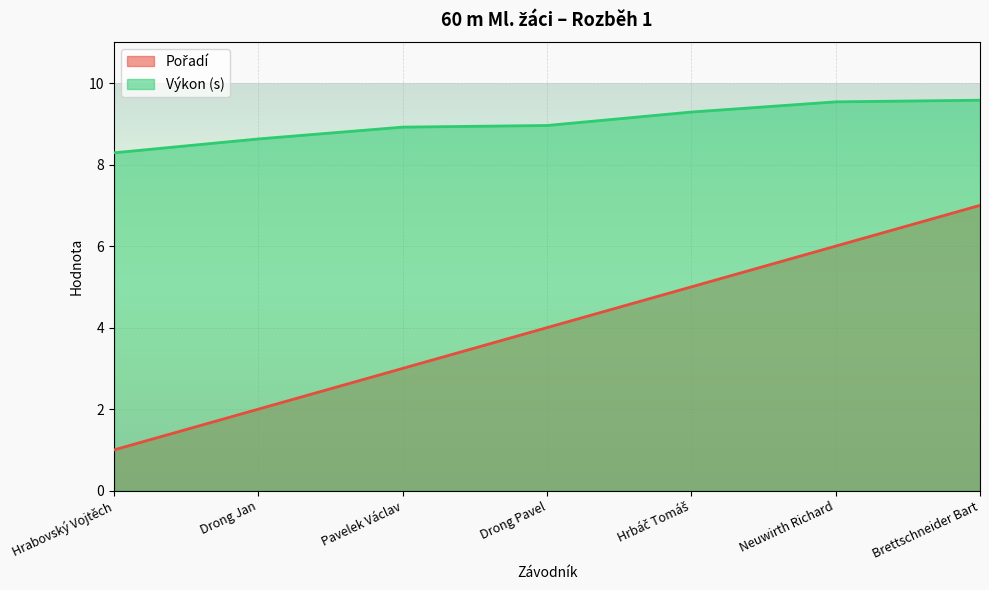

Rank the series by their average value, from lowest to highest.

Pořadí, Výkon (s)